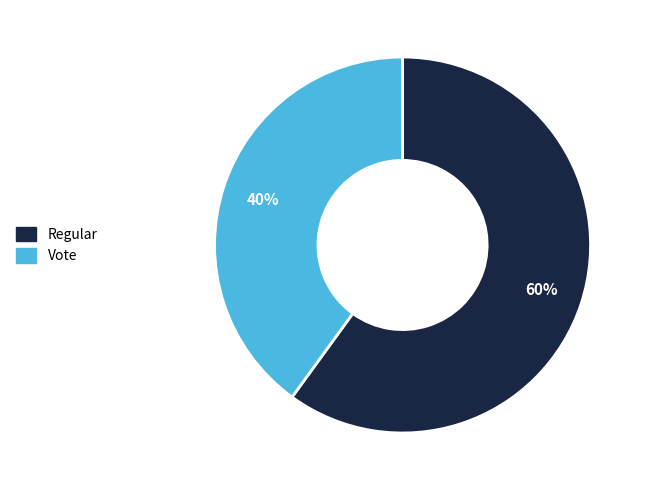

Which slice is the smallest?

Vote